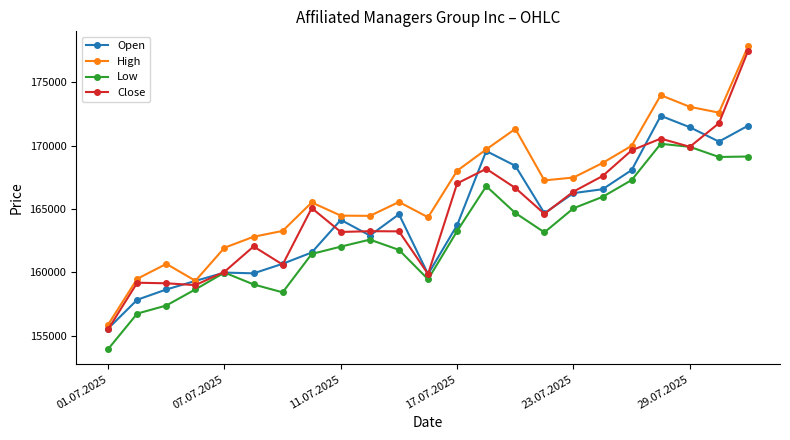

At how many categories does at least one series exceed 177769?

1